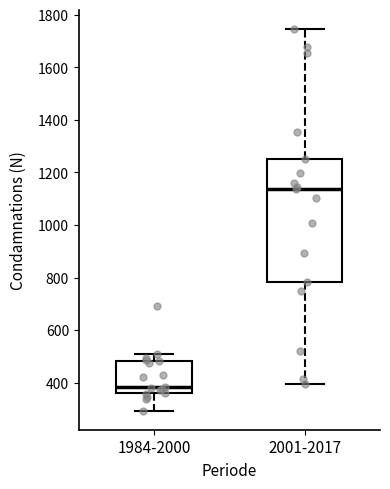

Which box is the tallest, from its lower edge to its upper edge?

2001-2017